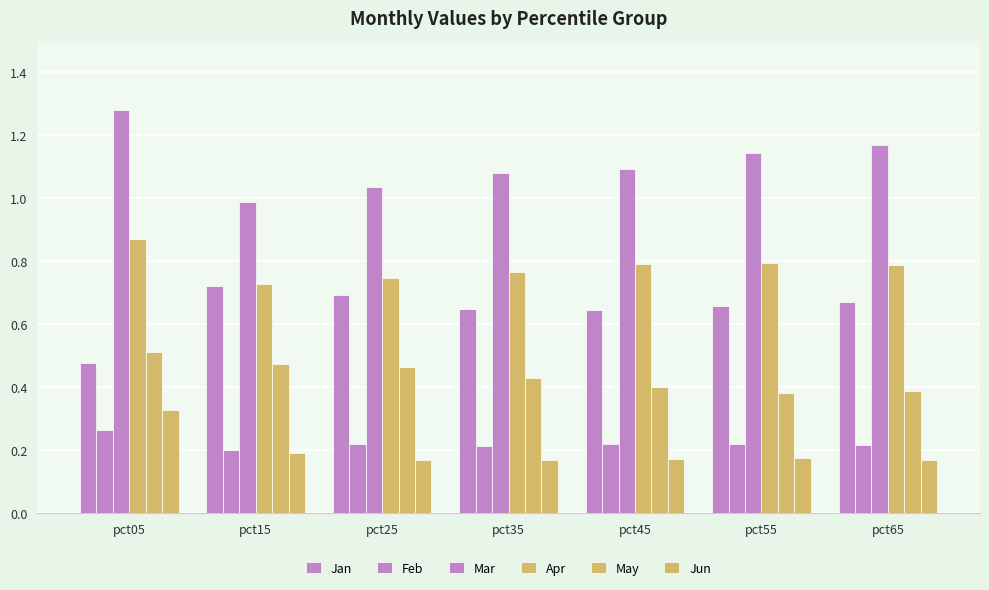

Does the chart contain stacked bars?

No